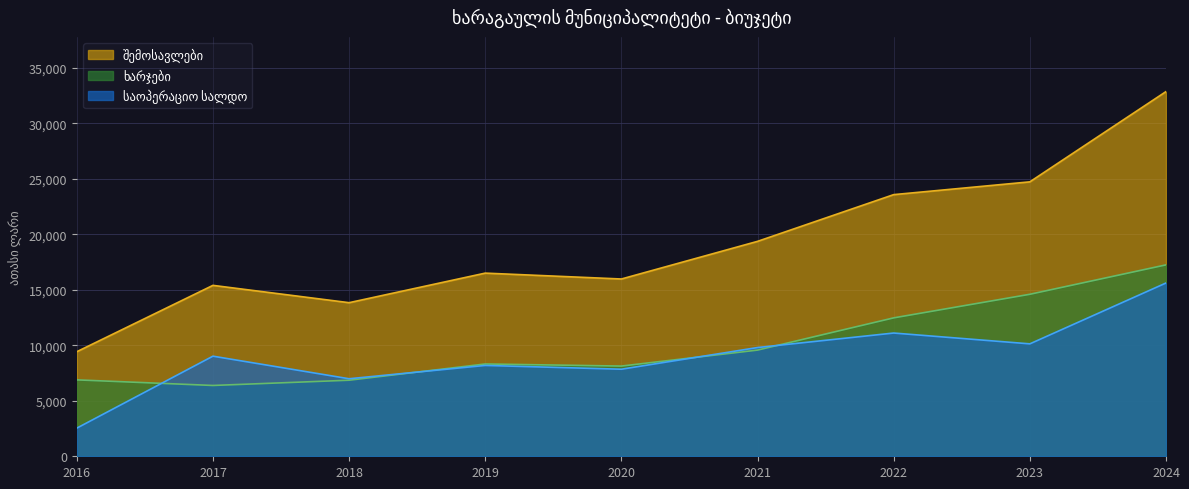

What is the difference between the maximum and minimum values in the ხარჯები series?

10865.6